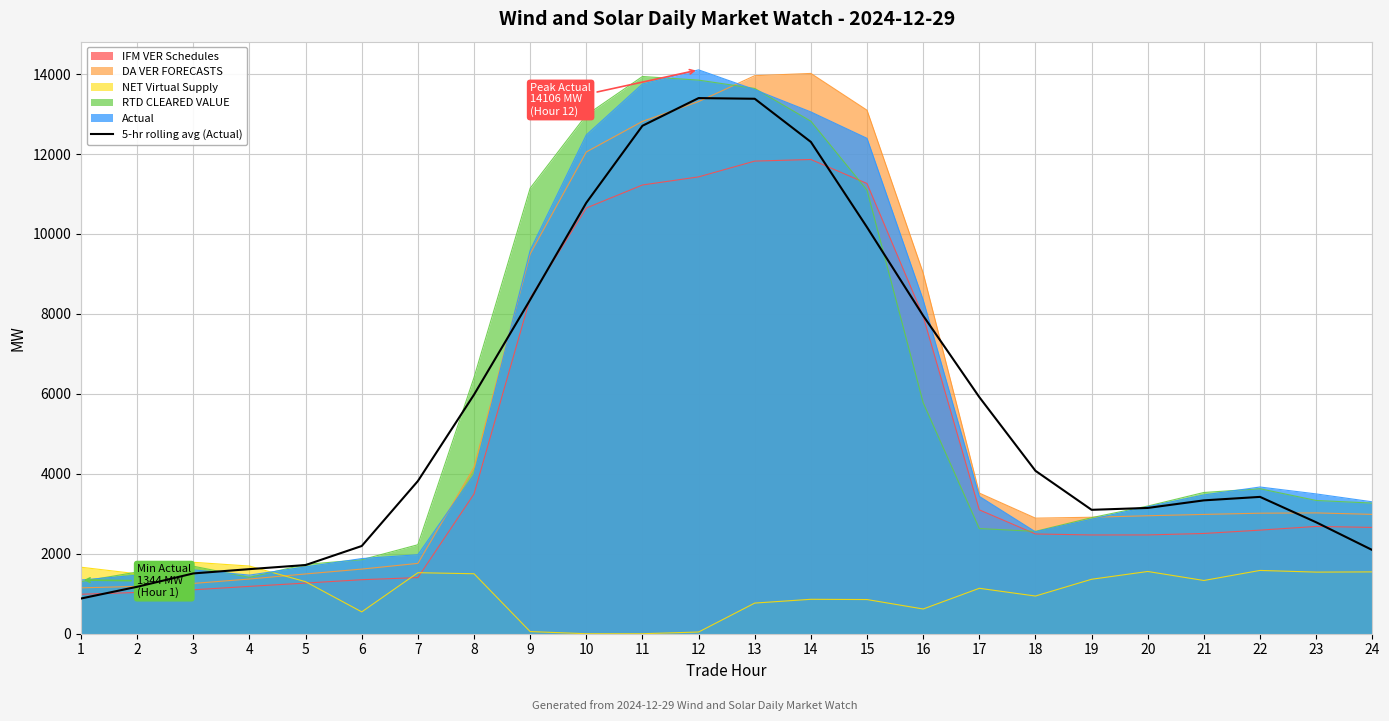

The value of NET Virtual Supply at 20 is 827.0. True or false?

False